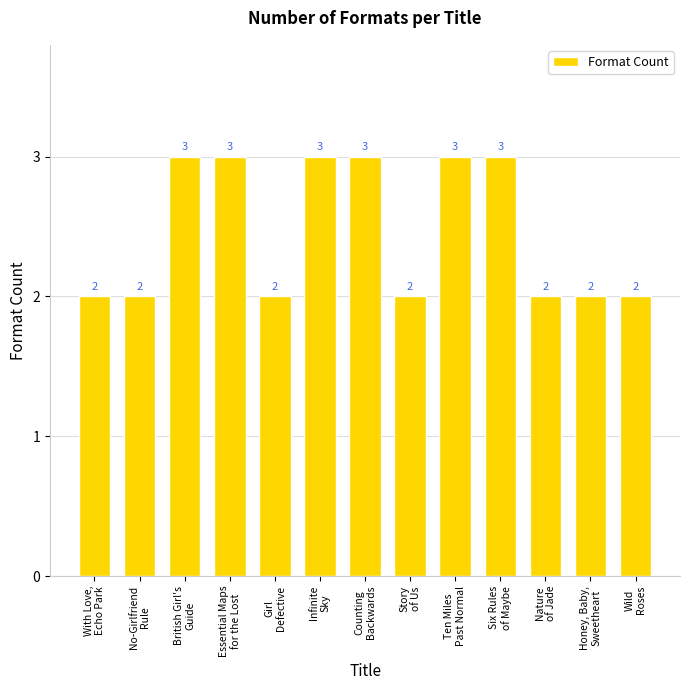

What is the value of the 4th bar from the left?

3